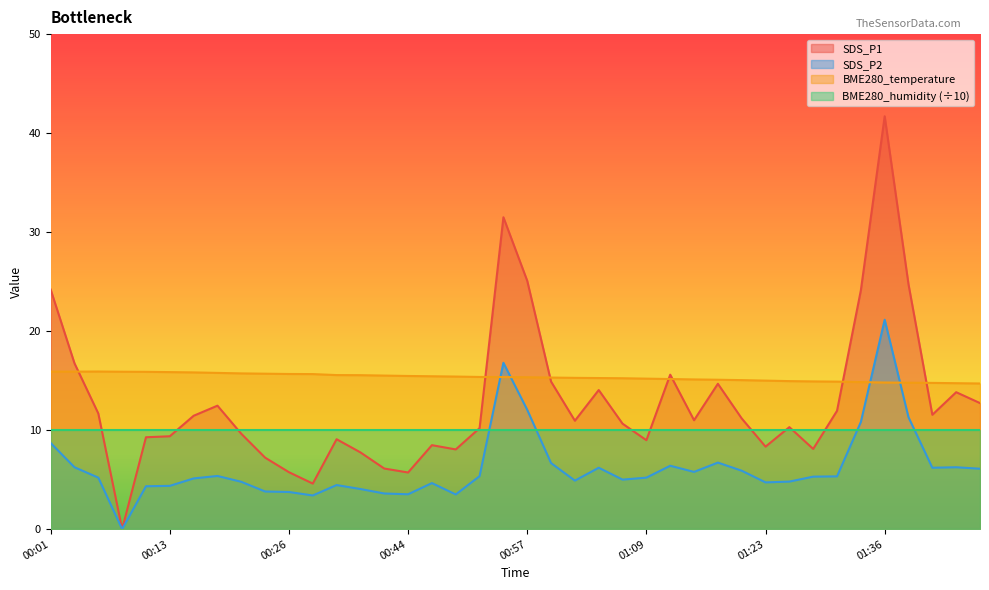

How many distinct data groups are displayed?

4